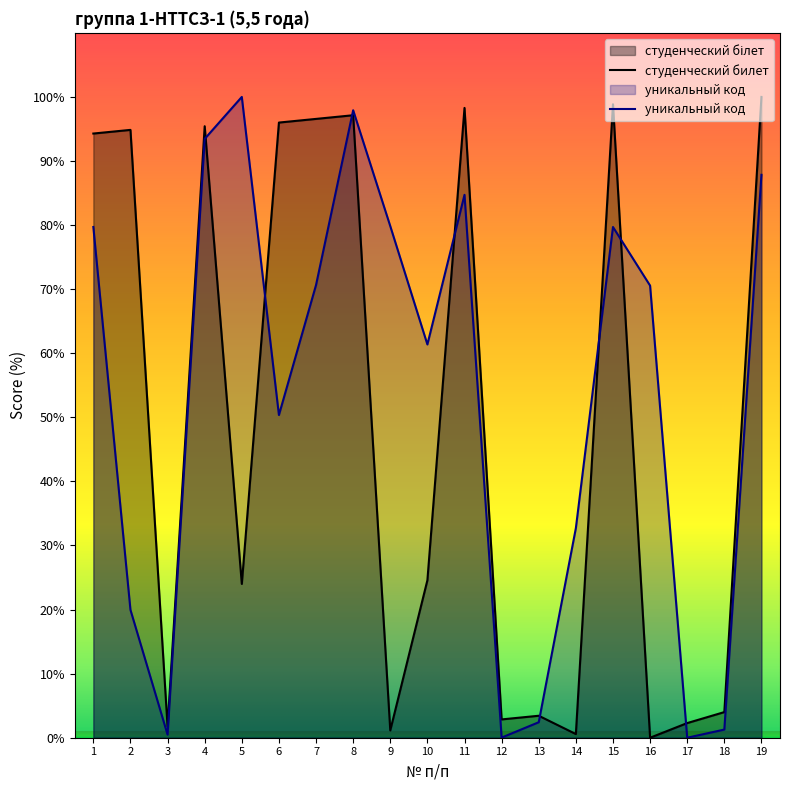

How many times do уникальный код and студенческий билет cross each other?

8